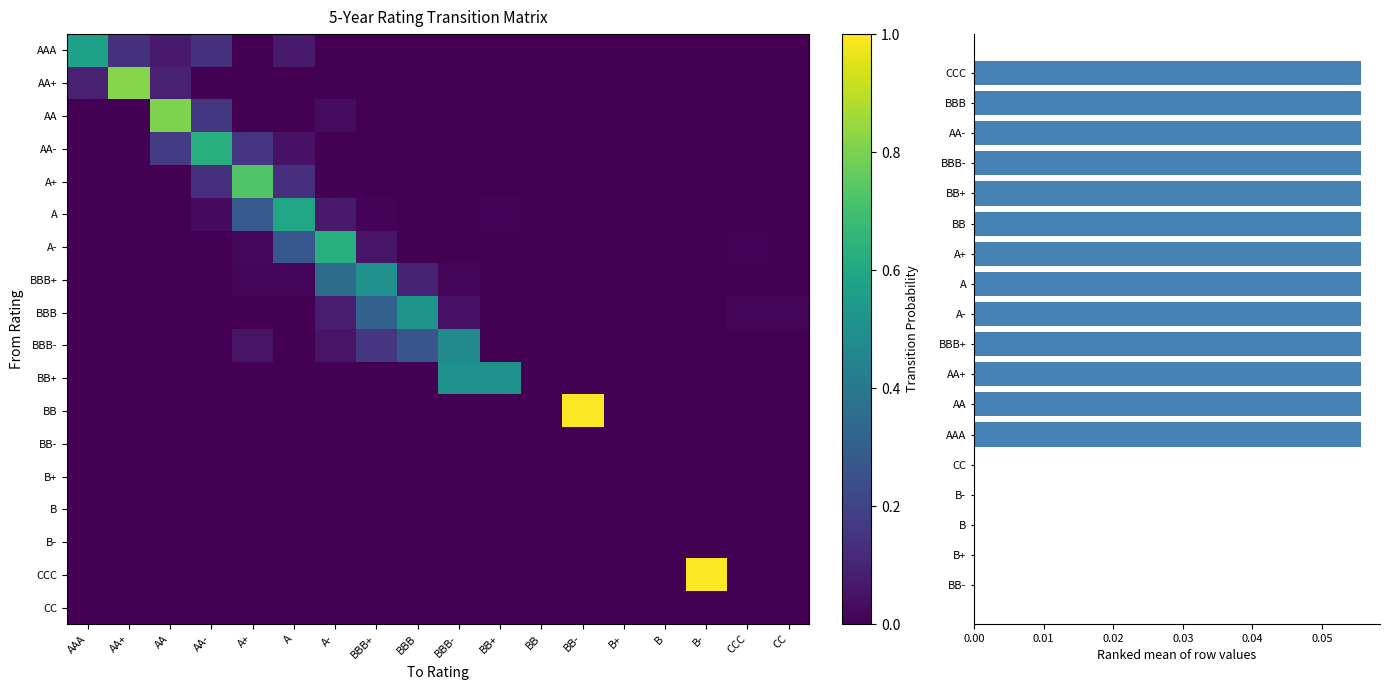

What is the average value of the AAA series?

0.1